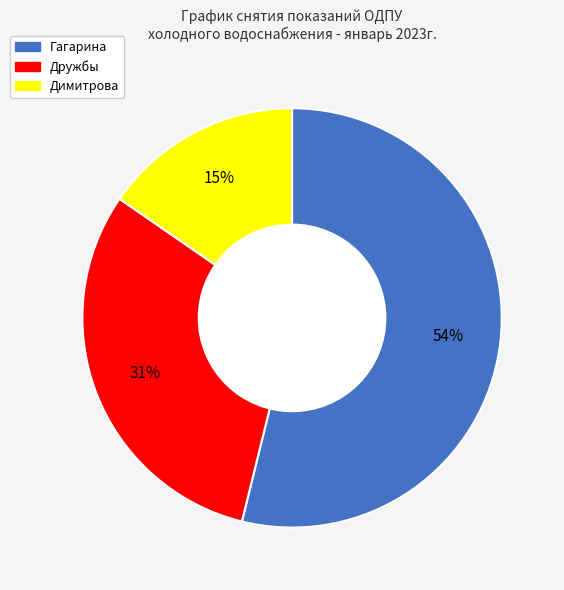

To the nearest percent, what is the combined percentage of Димитрова and Гагарина?

69%